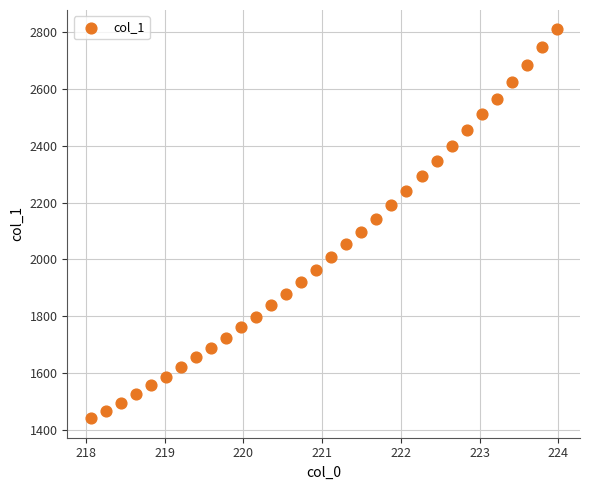

What is the range of Y values (max minus min)?

1367.2